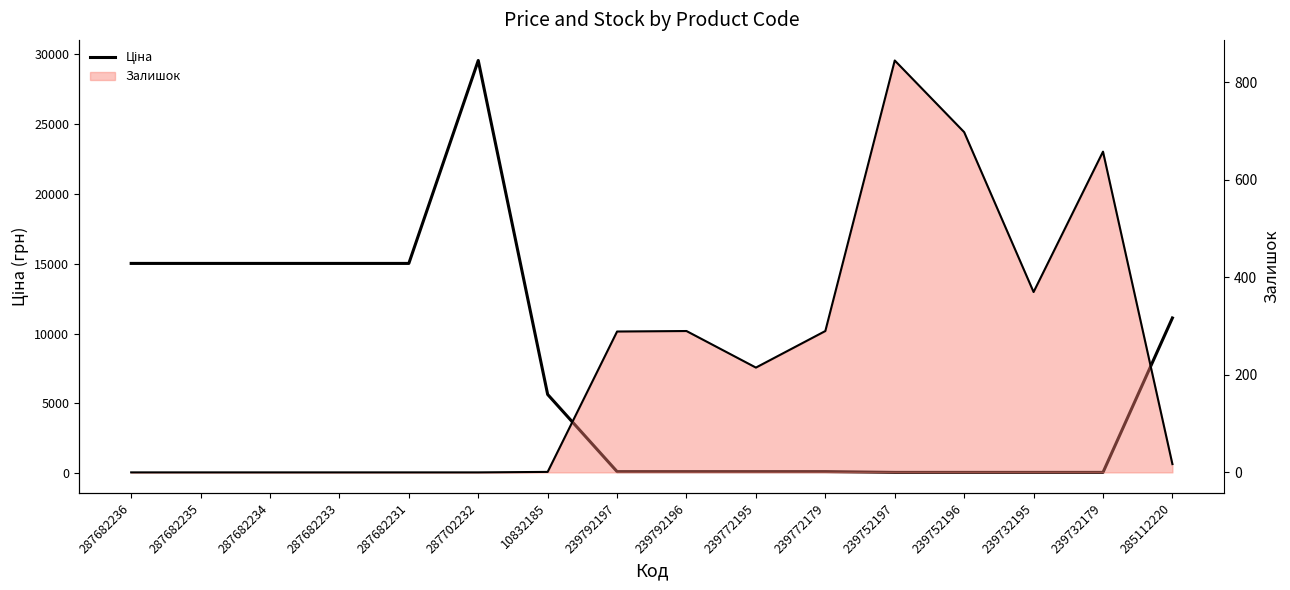

Which series changed the most between 287682236 and 285112220?

Ціна